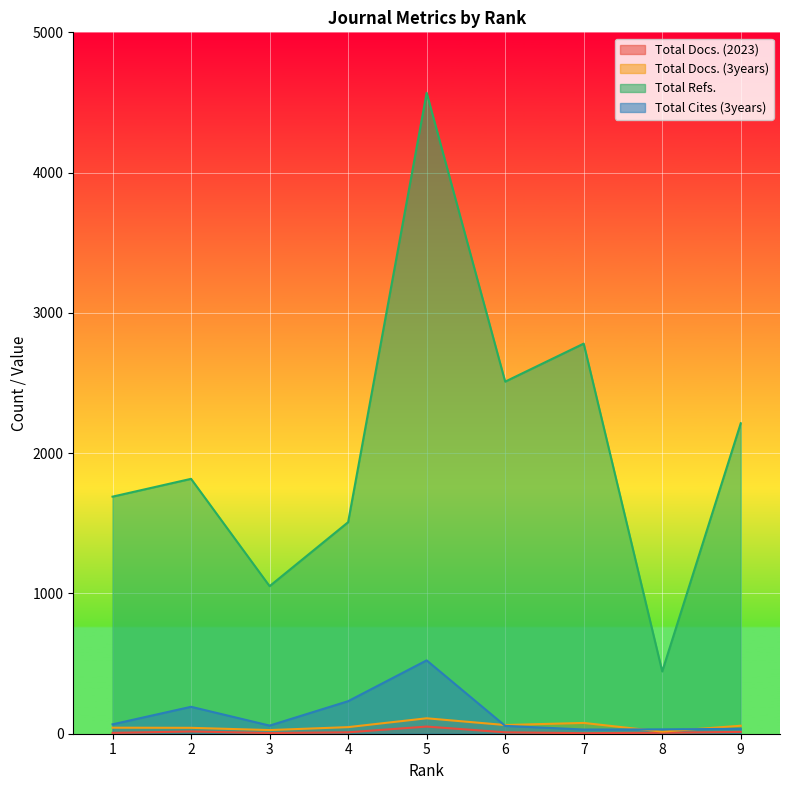

Which series has the widest spread of values?

Total Refs.